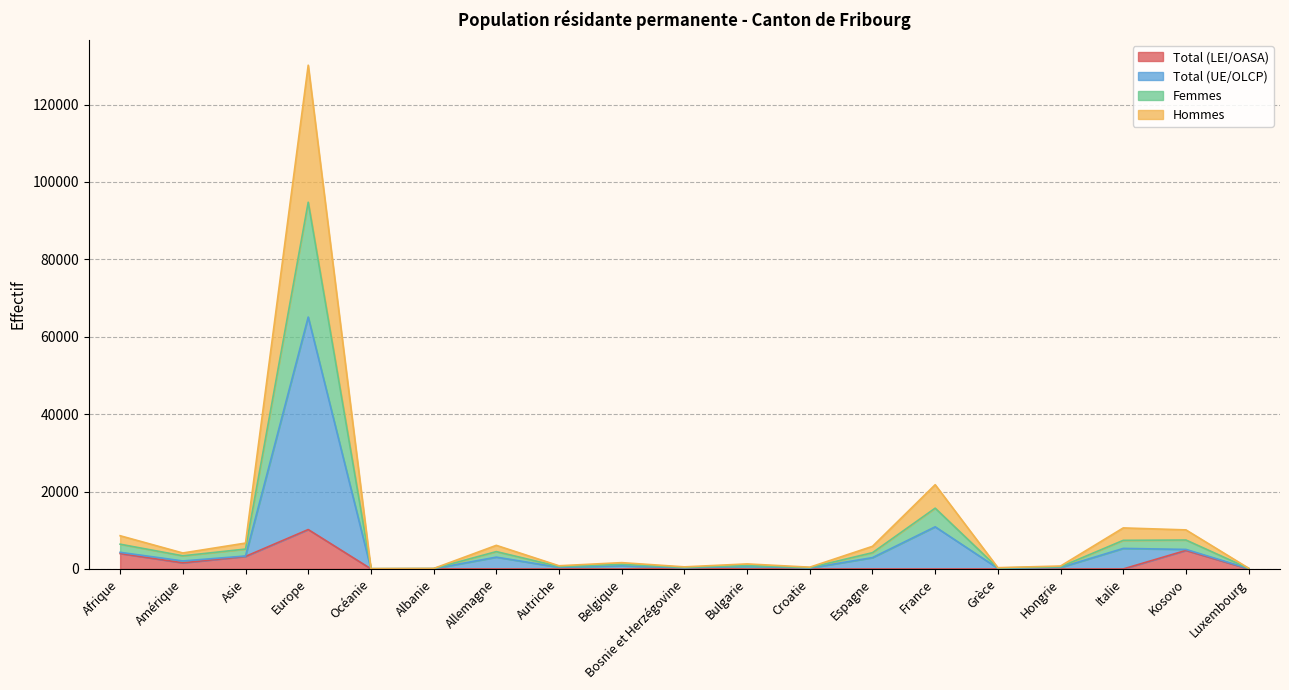

The value of Total (UE/OLCP) at Amérique is 906. True or false?

False